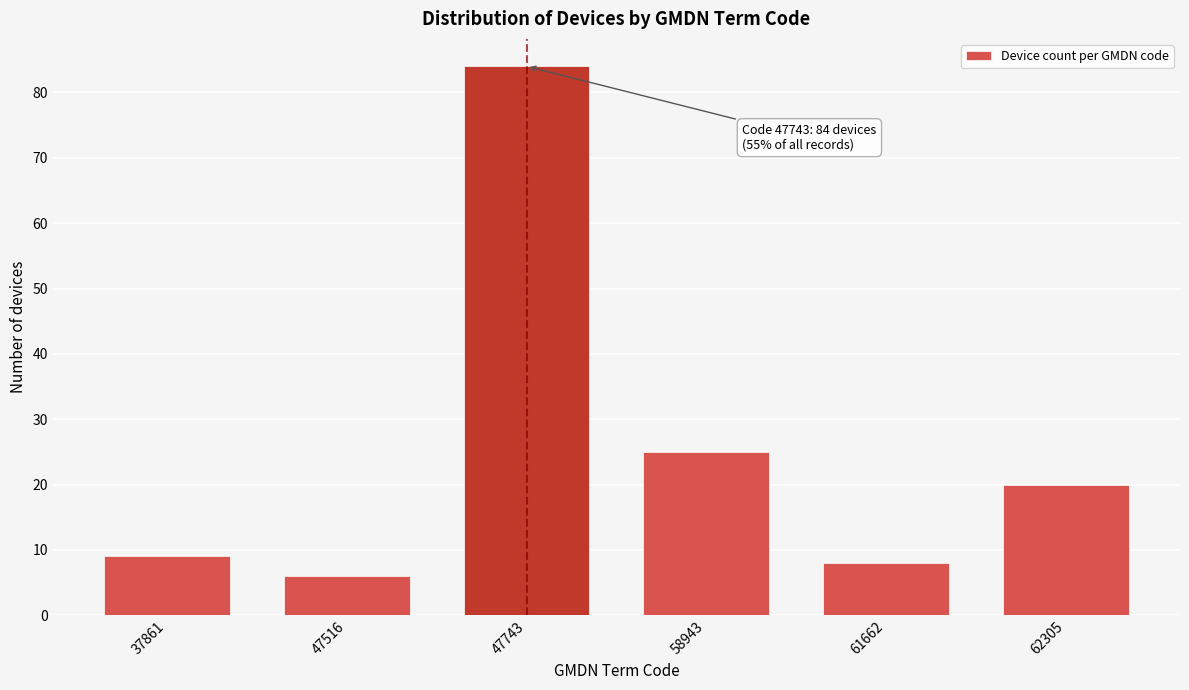

Reading left to right, what are all the values shown in this chart?

9	6	84	25	8	20